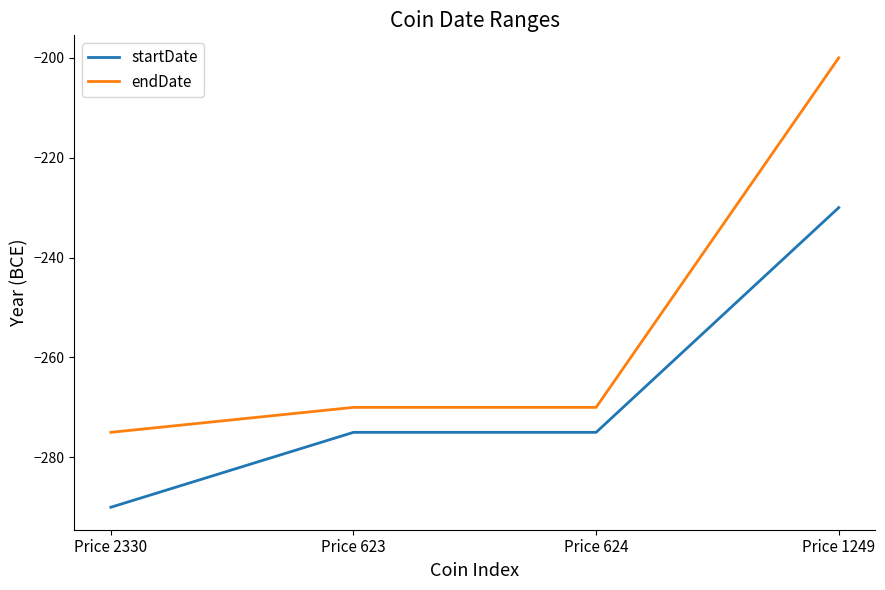

Does the chart display data point markers on the line(s)?

No